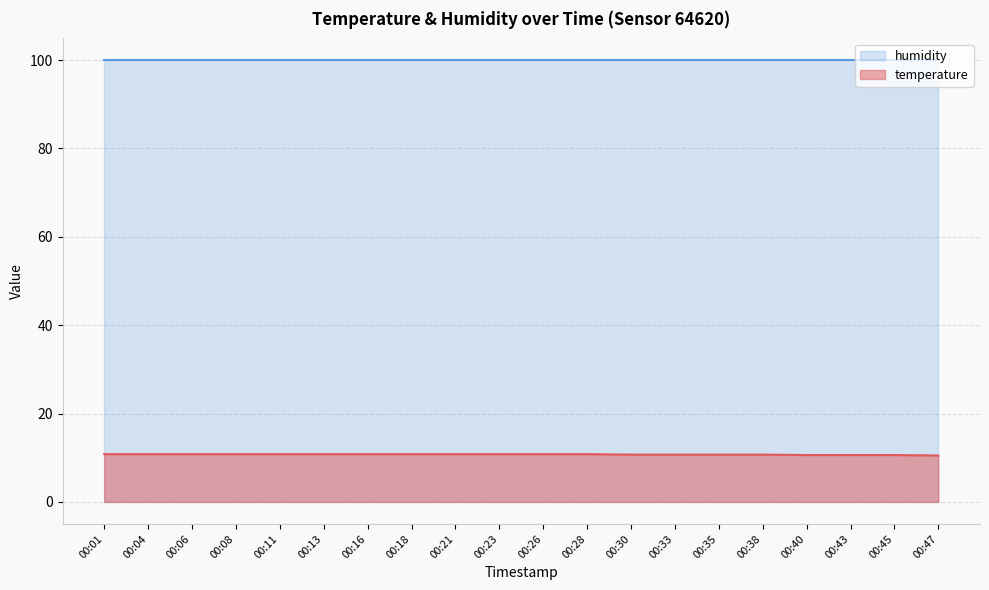

The value at 00:23 is 10.8. True or false?

True